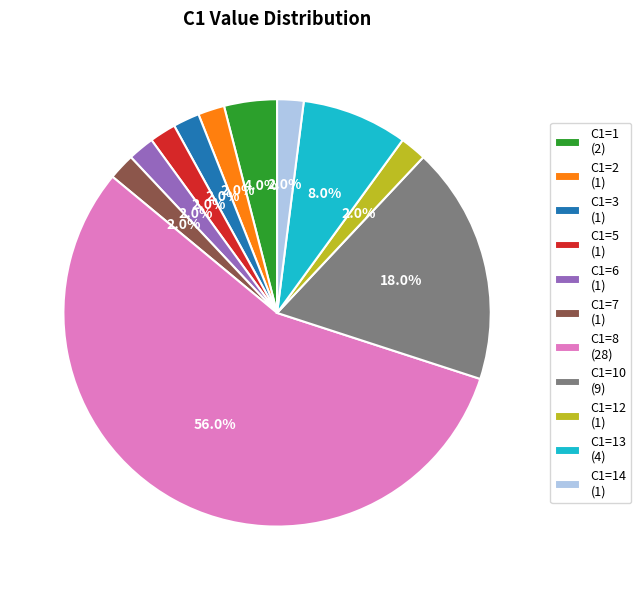

Is there a majority slice in this chart?

Yes